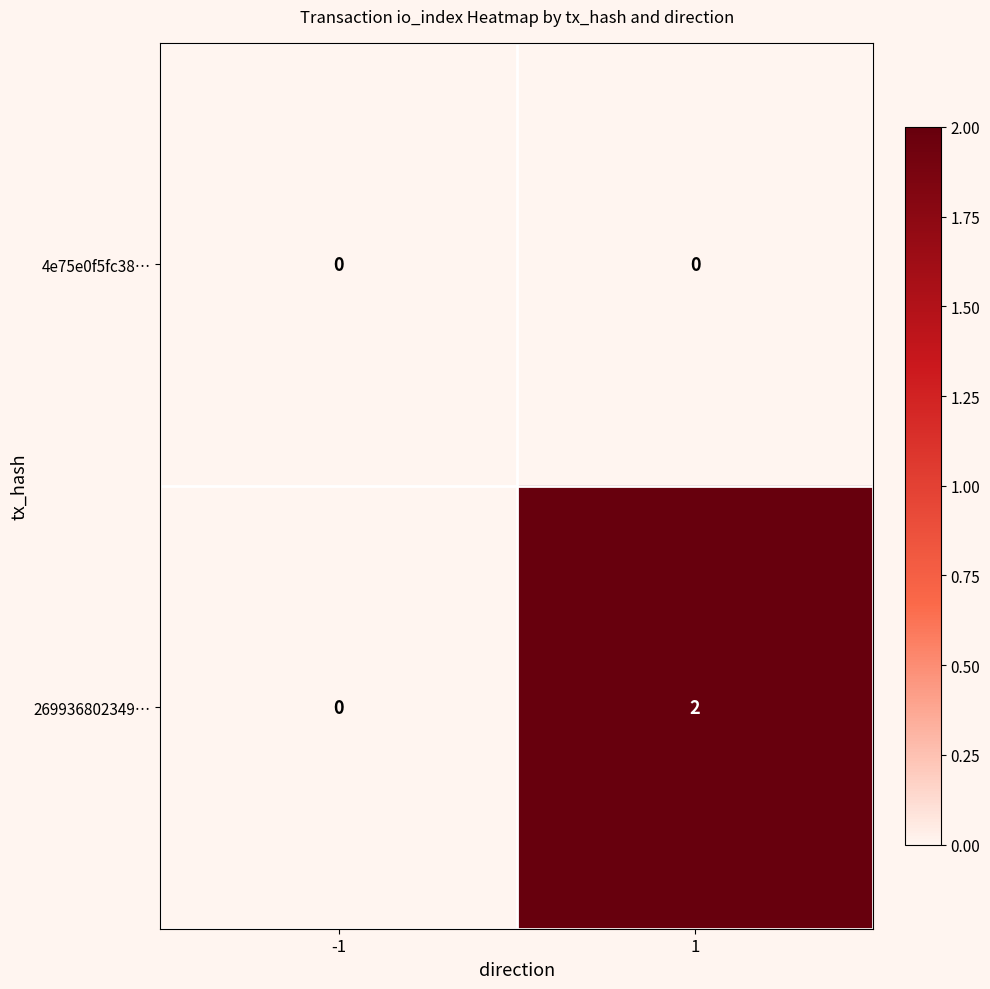

How many distinct data groups are displayed?

2